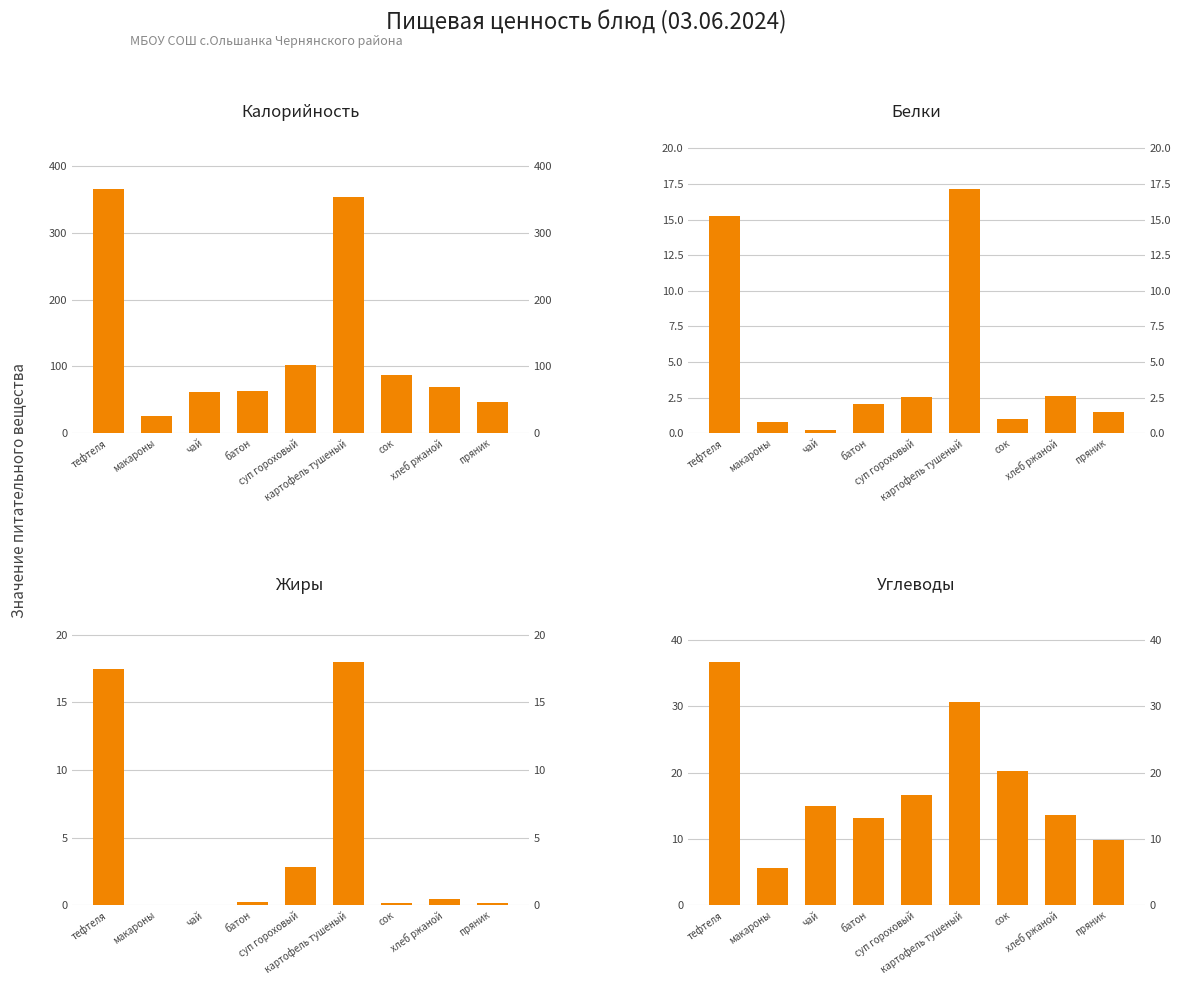

List the series in order of their peak value, lowest first.

Белки, Жиры, Углеводы, Калорийность